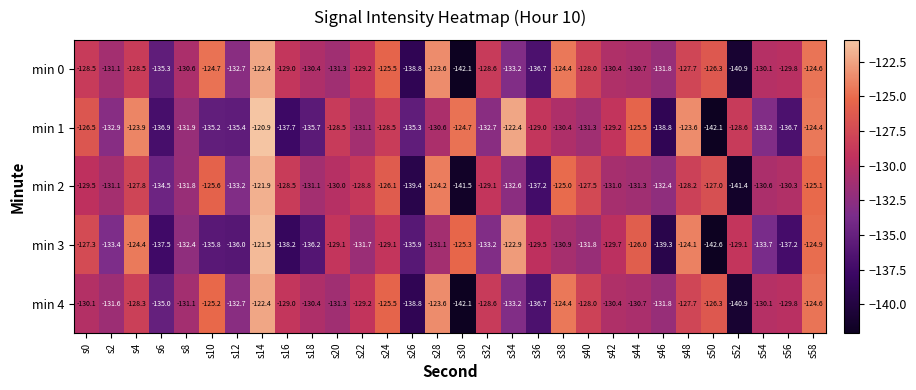

Rank the series at s0 from highest to lowest value.

min 1, min 3, min 0, min 2, min 4